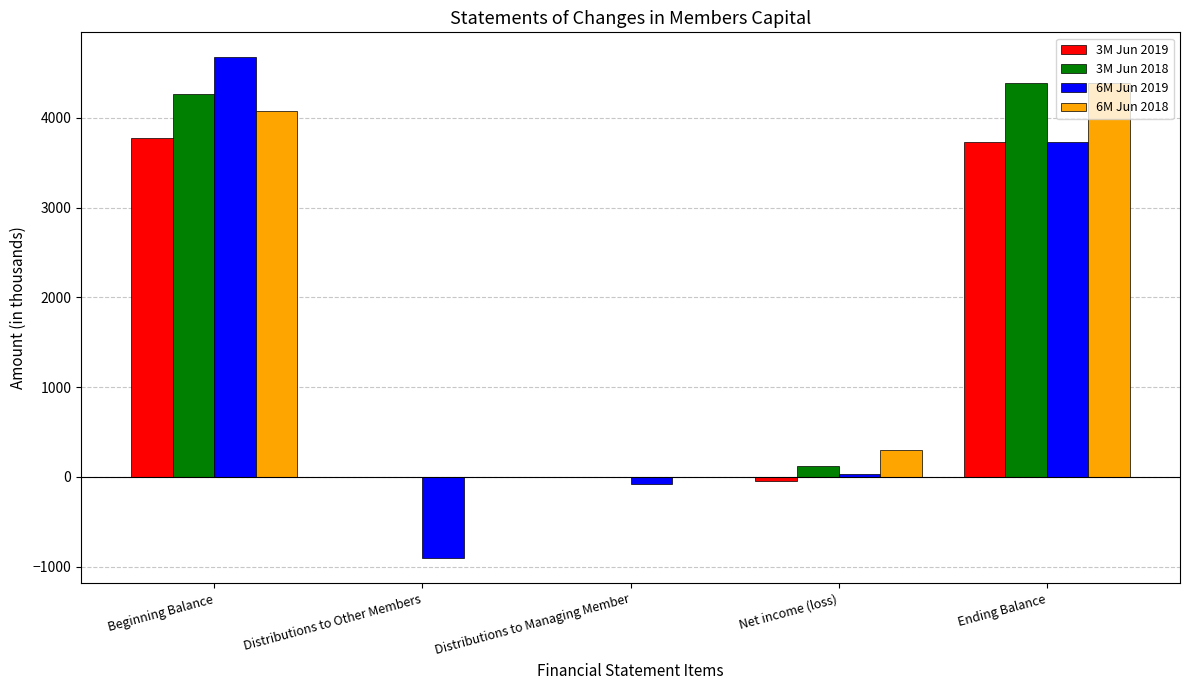

How many categories are shown in the chart?

5